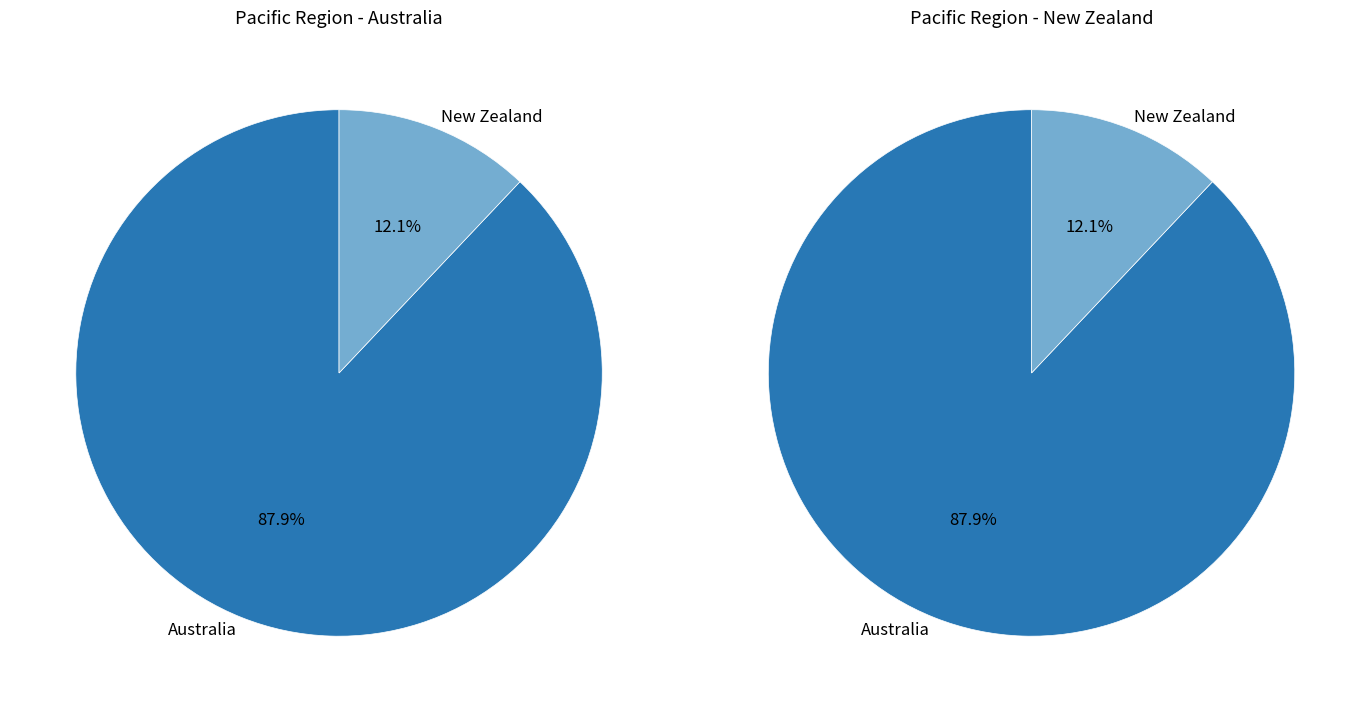

Rank the categories by value from highest to lowest.

Australia, New Zealand